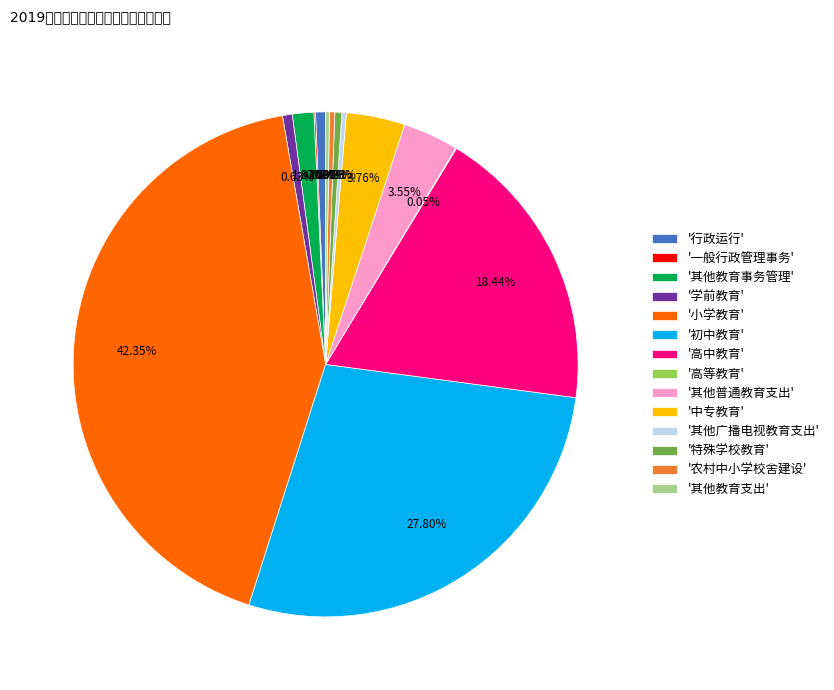

Which category has the biggest portion of the pie?

'小学教育'